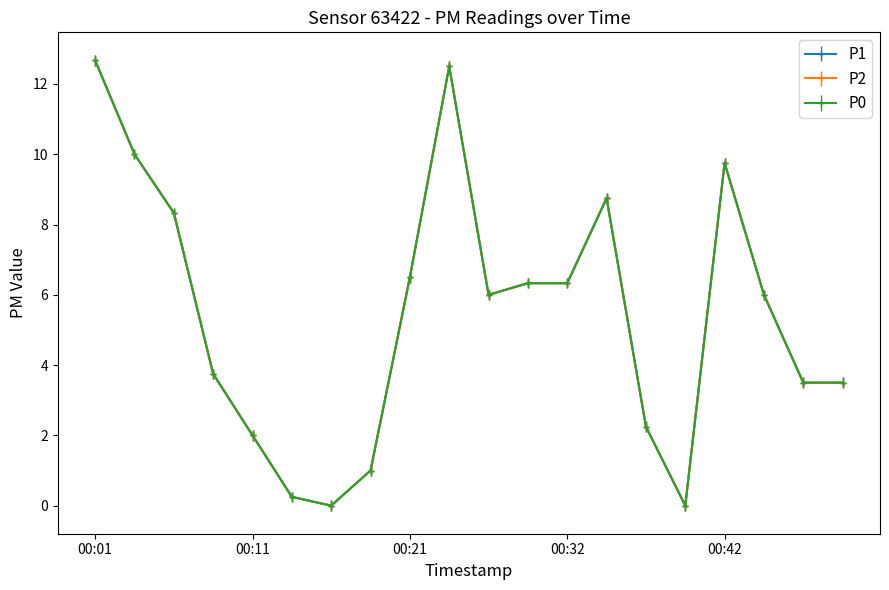

What is the value of the P1 point at the 6th from the left?

0.2